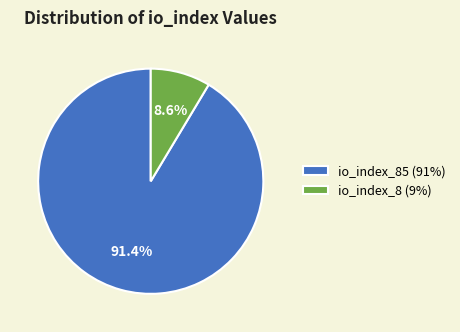

Is there a majority slice in this chart?

Yes